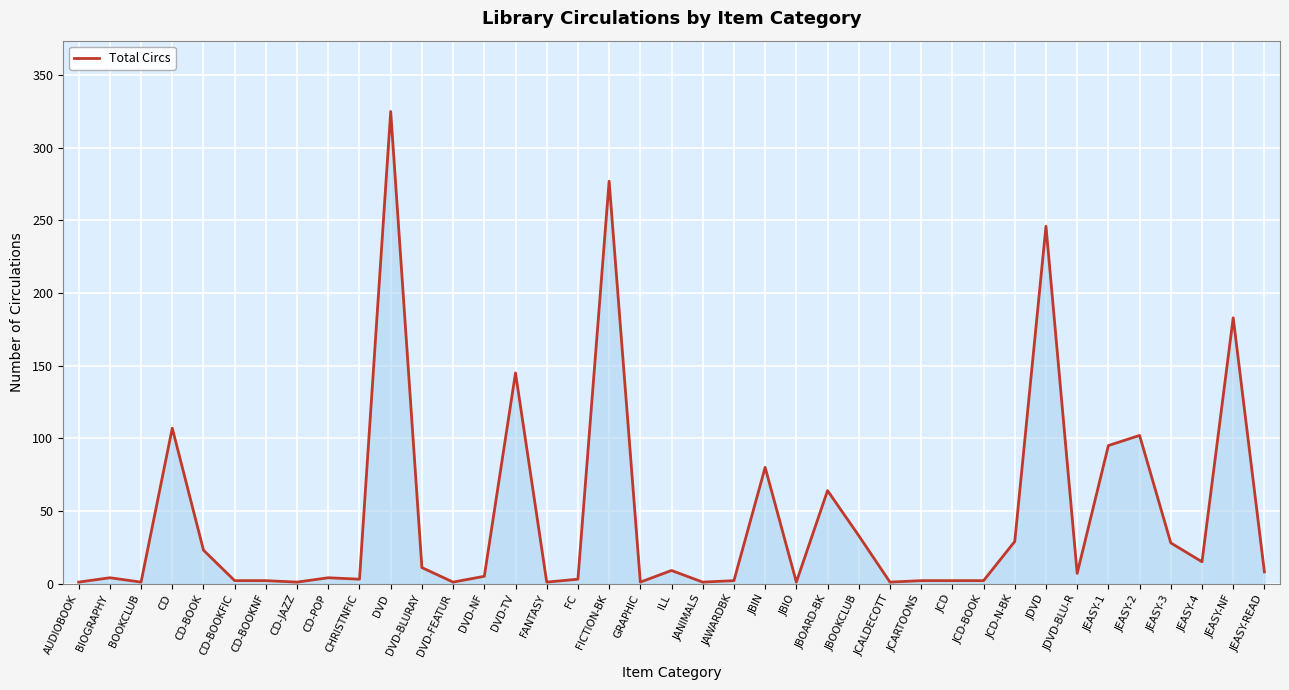

What is the difference between the maximum and second lowest values?

324